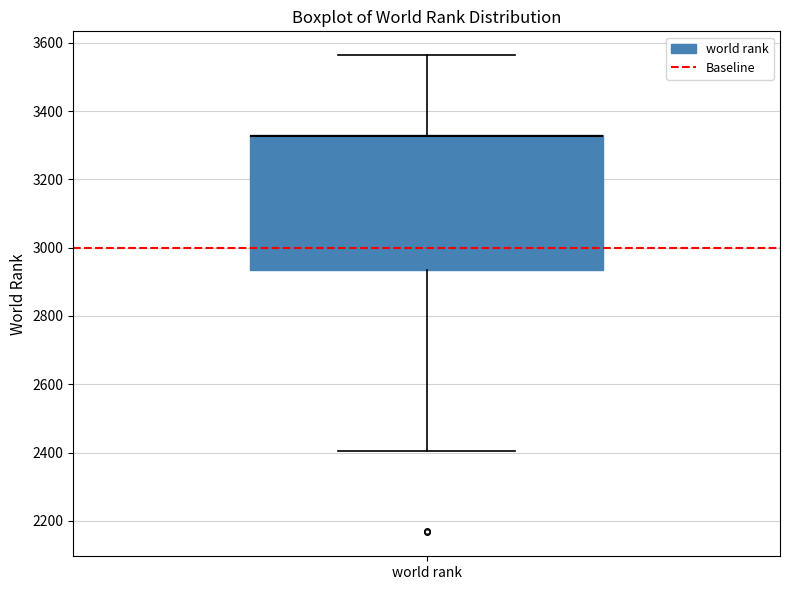

Where is the upper edge of the box for world rank on the y-axis? The values are not printed on the chart, so give them approximately, as read against the axis.

3340